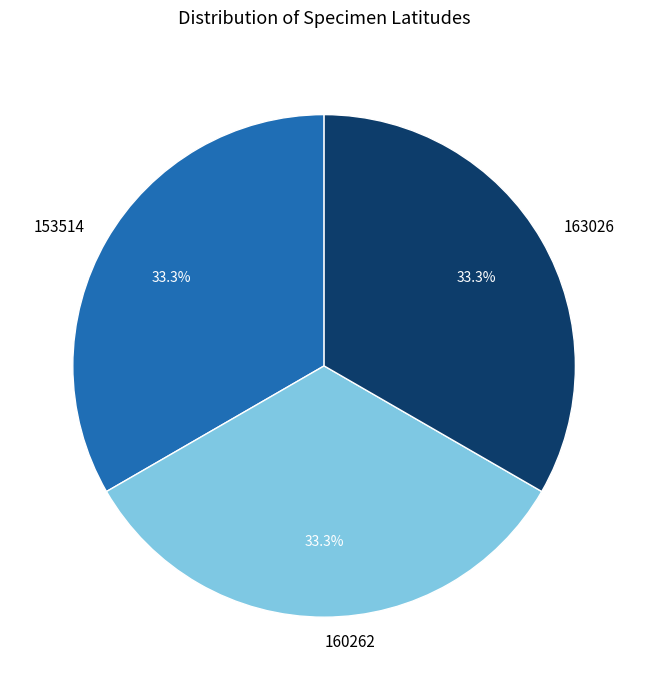

What percentage is NOT represented by 163026?

66.7%